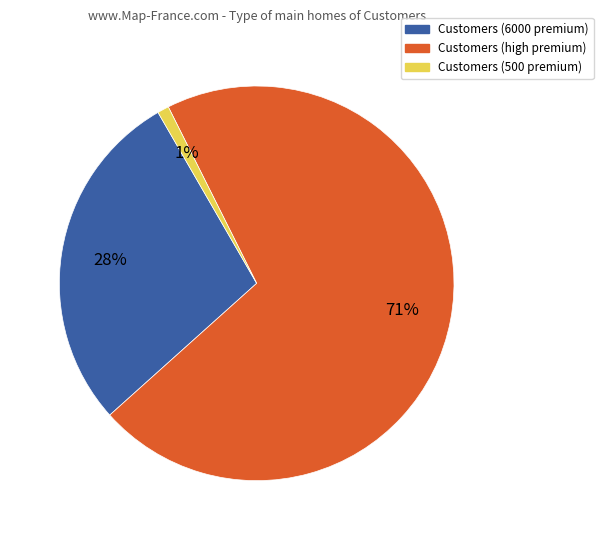

Is there any slice that represents more than half of the pie?

Yes